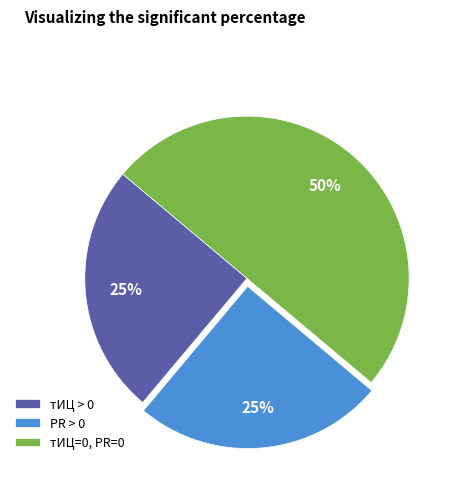

Does PR > 0 account for over 50% of the chart?

No